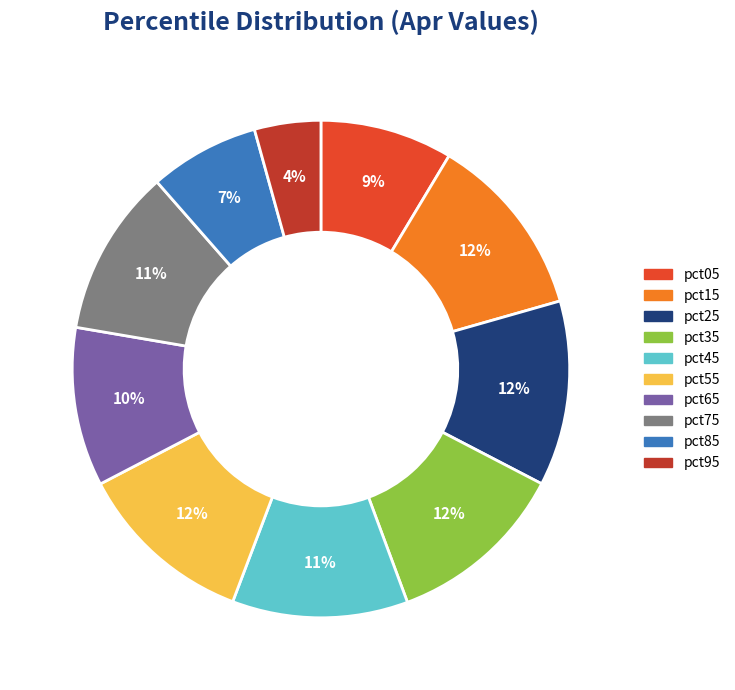

Is it true that pct15 is 12% of the pie?

True